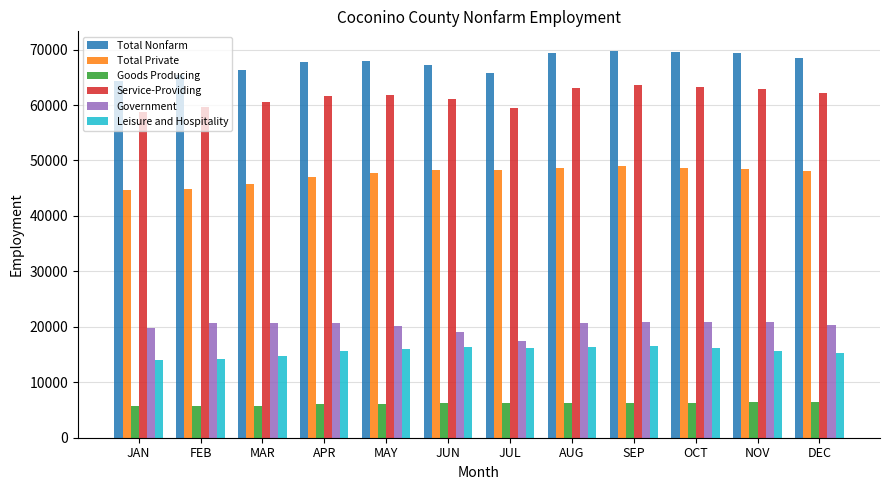

List the series in order of their peak value, lowest first.

Goods Producing, Leisure and Hospitality, Government, Total Private, Service-Providing, Total Nonfarm